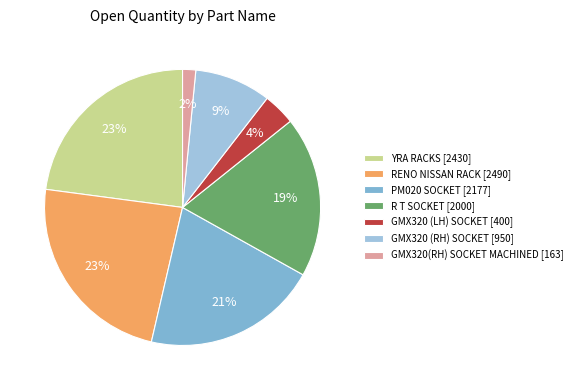

Which category has the smallest portion of the pie?

GMX320(RH) SOCKET MACHINED